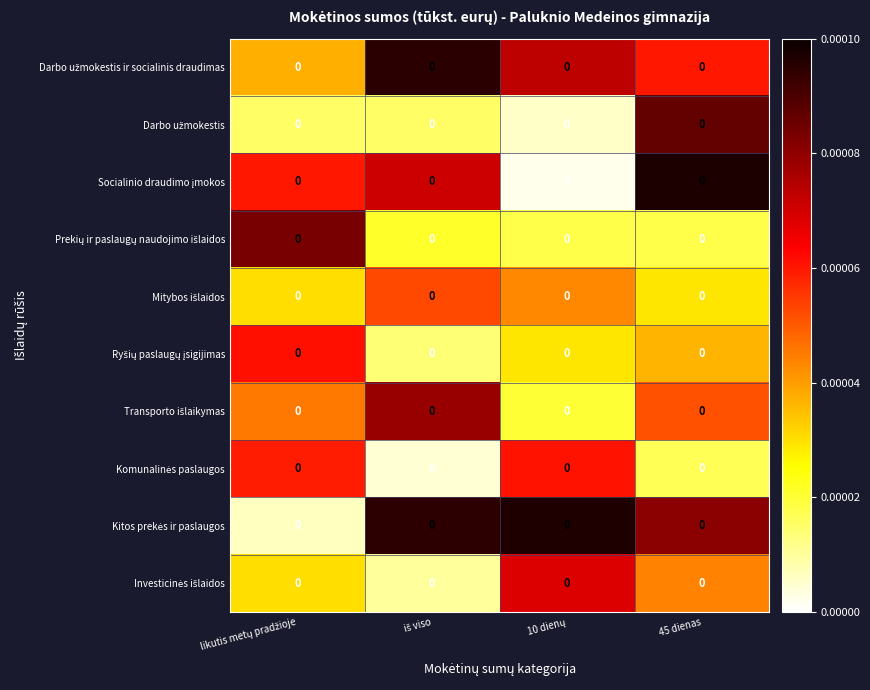

Rank the series by their maximum value, from highest to lowest.

Socialinio draudimo įmokos, Kitos prekės ir paslaugos, Darbo užmokestis ir socialinis draudimas, Darbo užmokestis, Prekių ir paslaugų naudojimo išlaidos, Transporto išlaikymas, Investicinės išlaidos, Ryšių paslaugų įsigijimas, Komunalinės paslaugos, Mitybos išlaidos